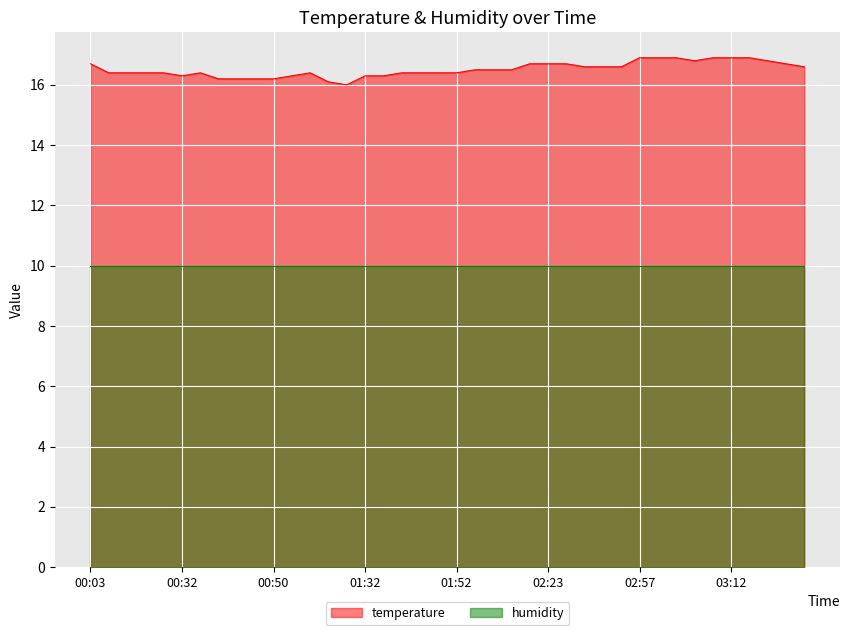

At which category does the data reach its first local peak?

00:40